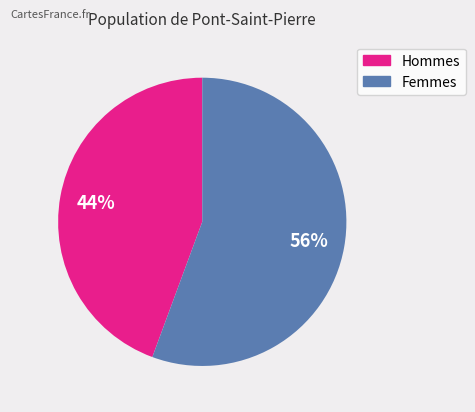

Does any single category account for the majority?

Yes